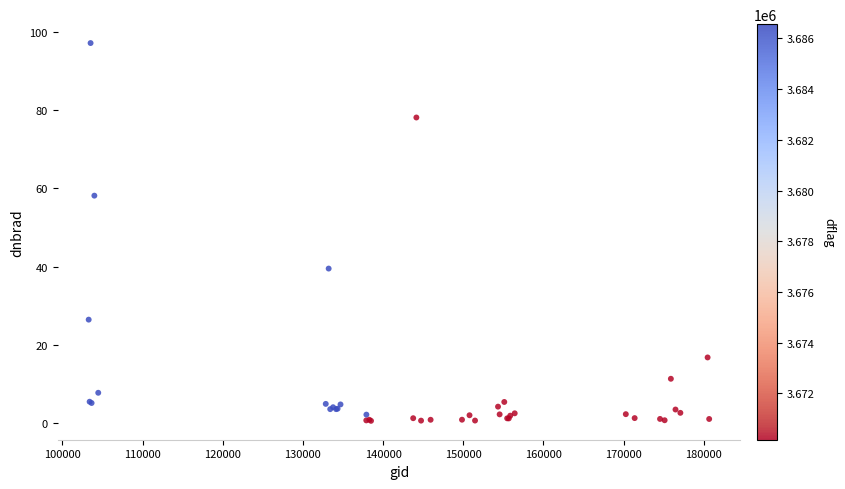

What Y value in the scatter plot is closest to 48?

39.5